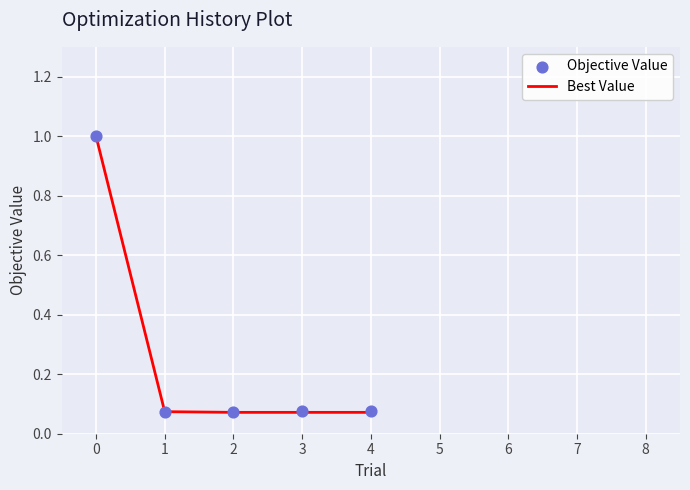

At how many categories does at least one series exceed 0?

5